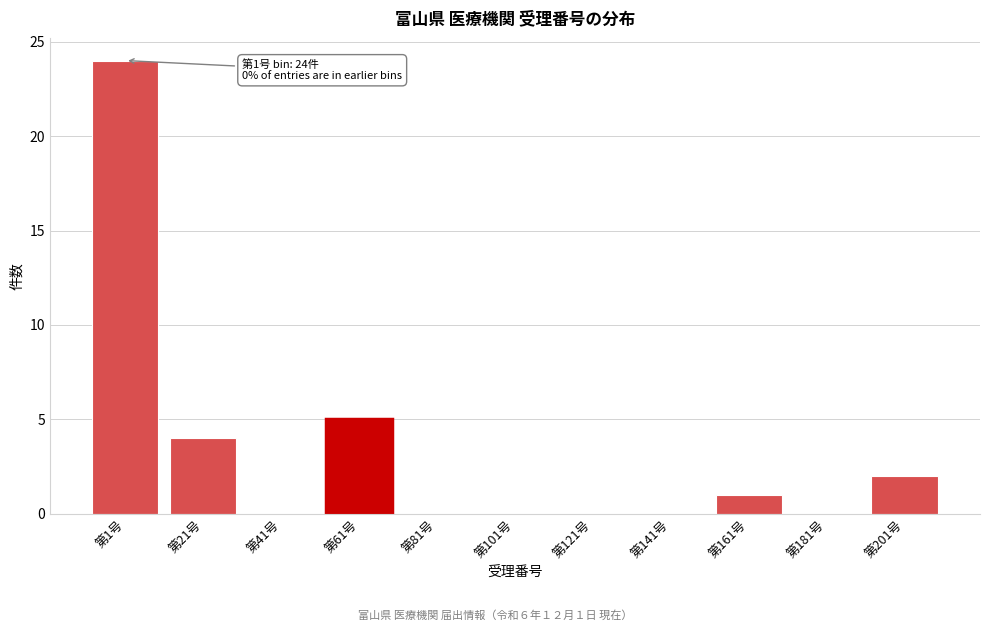

Reading left to right, list all the values displayed in this chart.

第1号=24	第21号=4	第41号=0	第61号=5	第81号=0	第101号=0	第121号=0	第141号=0	第161号=1	第181号=0	第201号=2